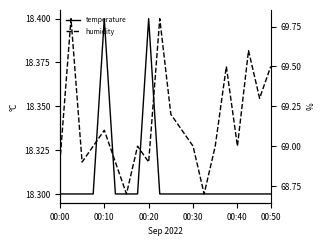

Reading right to left, extract all data points from this chart.

temperature: 18.3	18.3	18.3	18.3	18.3	18.3	18.3	18.3	18.3	18.3	18.3	18.4	18.3	18.3	18.3	18.4	18.3	18.3	18.3	18.3
humidity: 69.5	69.3	69.6	69.0	69.5	69.0	68.7	69.0	69.1	69.2	69.8	68.9	69.0	68.7	68.9	69.1	69.0	68.9	69.8	68.9